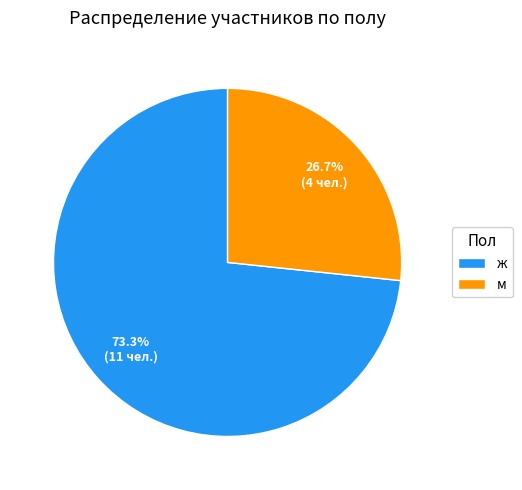

True or false: м accounts for 27% of the total.

True